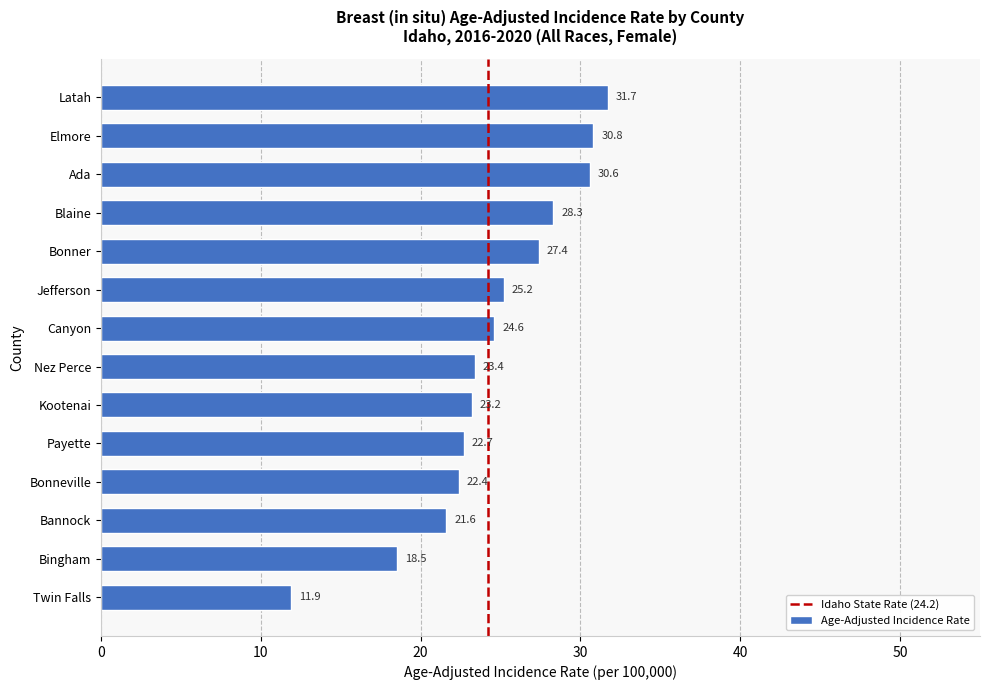

True or false: the data shows 16.7 at Ada.

False